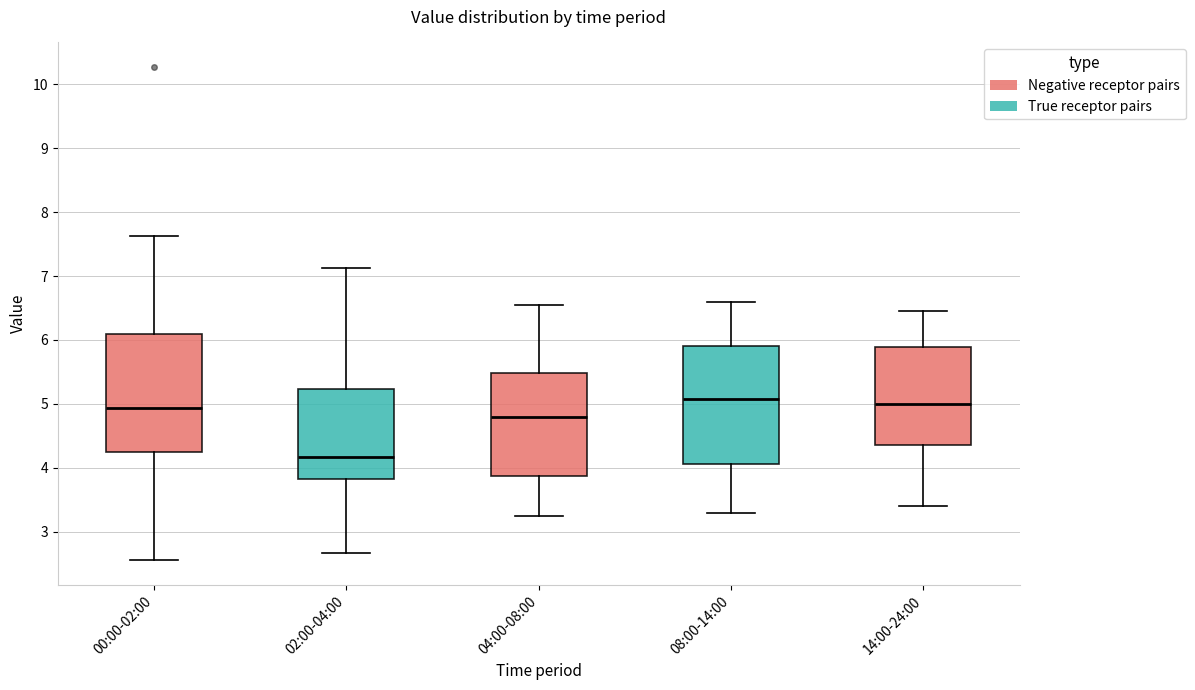

Reading left to right, transcribe this box plot: for each box, give where its median line is, the range the box spans, and where its two whiskers end, as read against the y-axis. The values are not printed on the chart, so give them approximately, as read against the axis.

00:00-02:00: median 4.9, box 4.2 to 6.1, whiskers 2.6 to 7.6
02:00-04:00: median 4.2, box 3.8 to 5.2, whiskers 2.7 to 7.1
04:00-08:00: median 4.8, box 3.9 to 5.5, whiskers 3.3 to 6.6
08:00-14:00: median 5.1, box 4.1 to 5.9, whiskers 3.3 to 6.6
14:00-24:00: median 5.0, box 4.4 to 5.9, whiskers 3.4 to 6.5